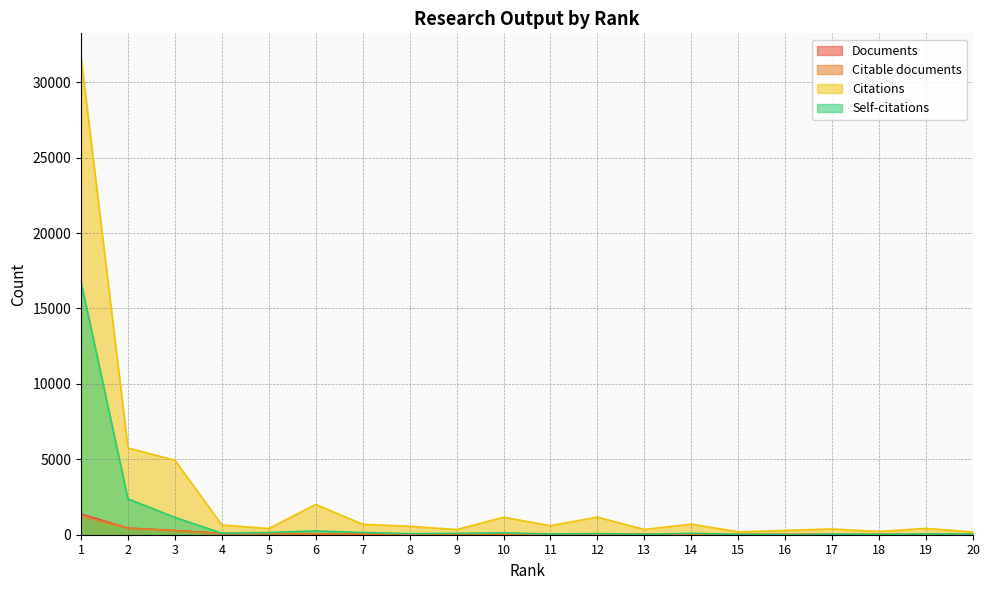

What is the value of the Documents point at the 10th from the left?

32